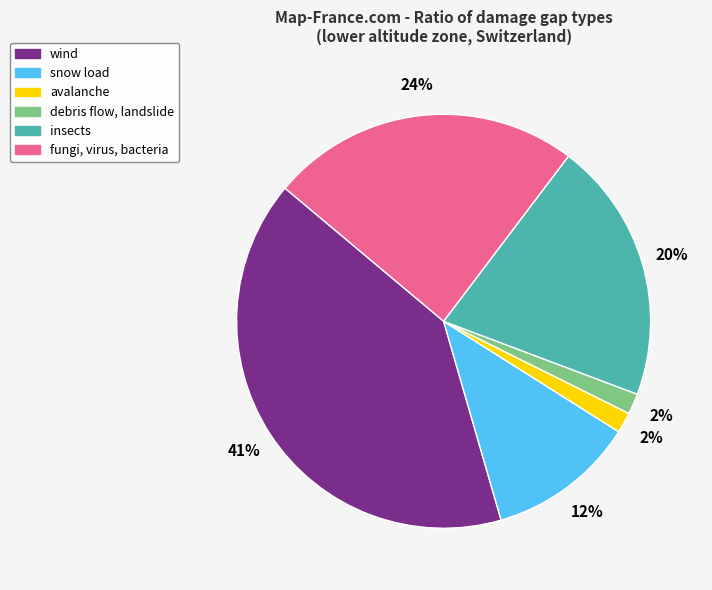

To the nearest percent, what is the difference between the largest and smallest slice percentages?

39%